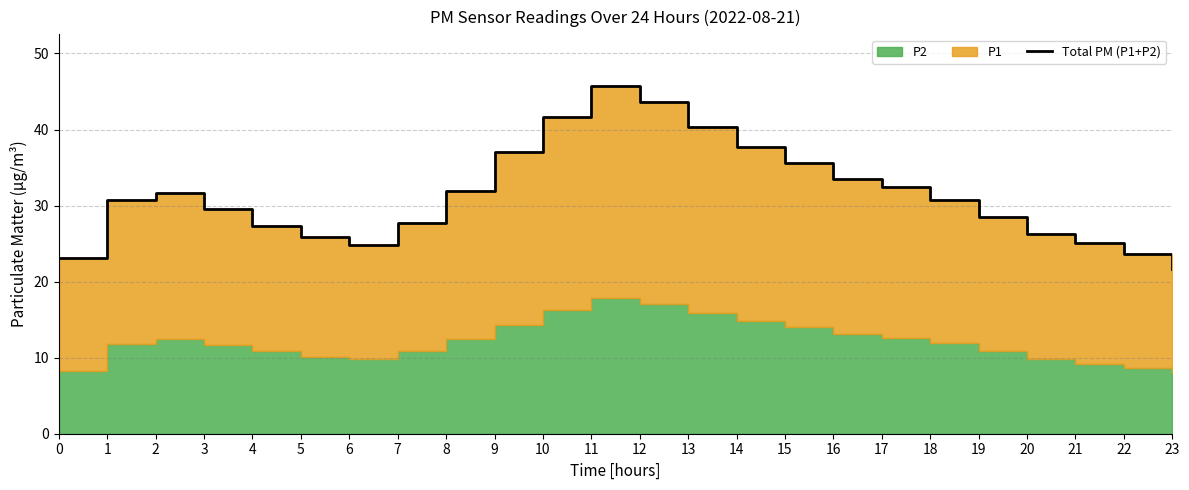

Reading left to right, list all the values displayed in this chart.

0=23.1	1=30.7	2=31.7	3=29.6	4=27.3	5=25.9	6=24.8	7=27.8	8=31.9	9=37.0	10=41.7	11=45.7	12=43.7	13=40.3	14=37.7	15=35.6	16=33.5	17=32.5	18=30.8	19=28.5	20=26.3	21=25.1	22=23.6	23=21.7